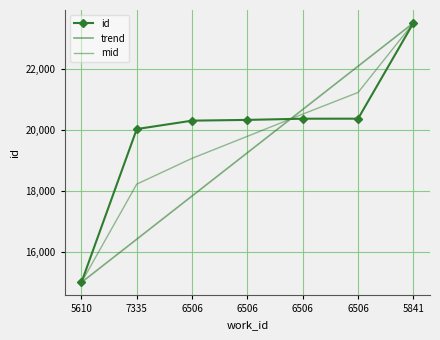

True or false: trend and id cross at least once.

True